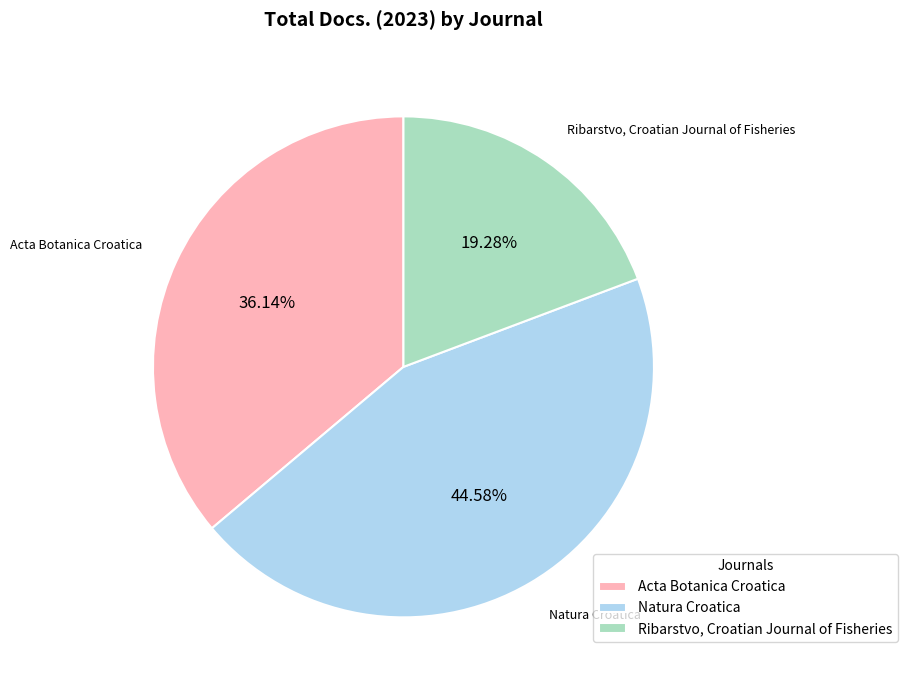

Combined, do Natura Croatica and Acta Botanica Croatica account for over 50%?

Yes